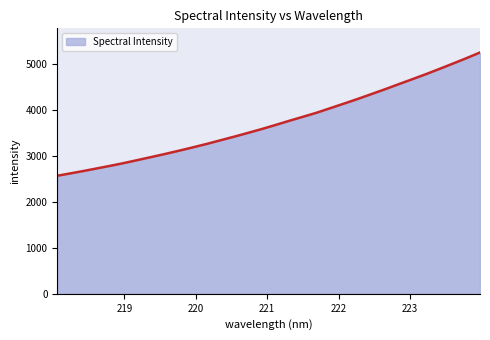

What is the difference between the maximum and minimum values?

2676.8